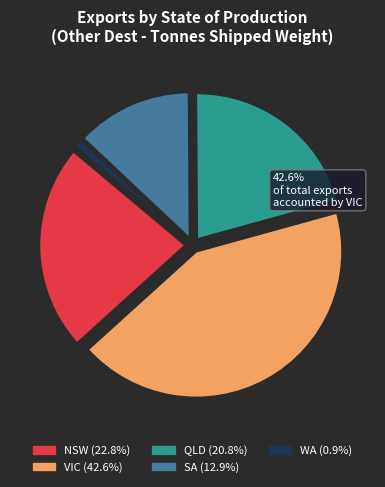

Rank the categories by value from lowest to highest.

WA, SA, QLD, NSW, VIC